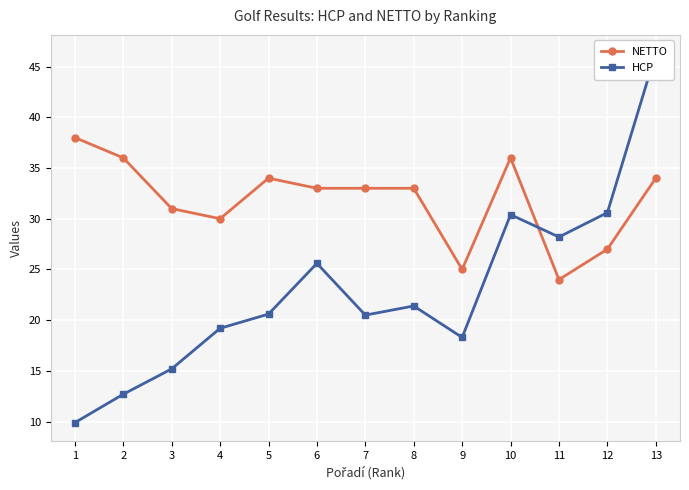

List the labels in order of NETTO value, largest first.

1, 2, 10, 5, 13, 6, 7, 8, 3, 4, 12, 9, 11